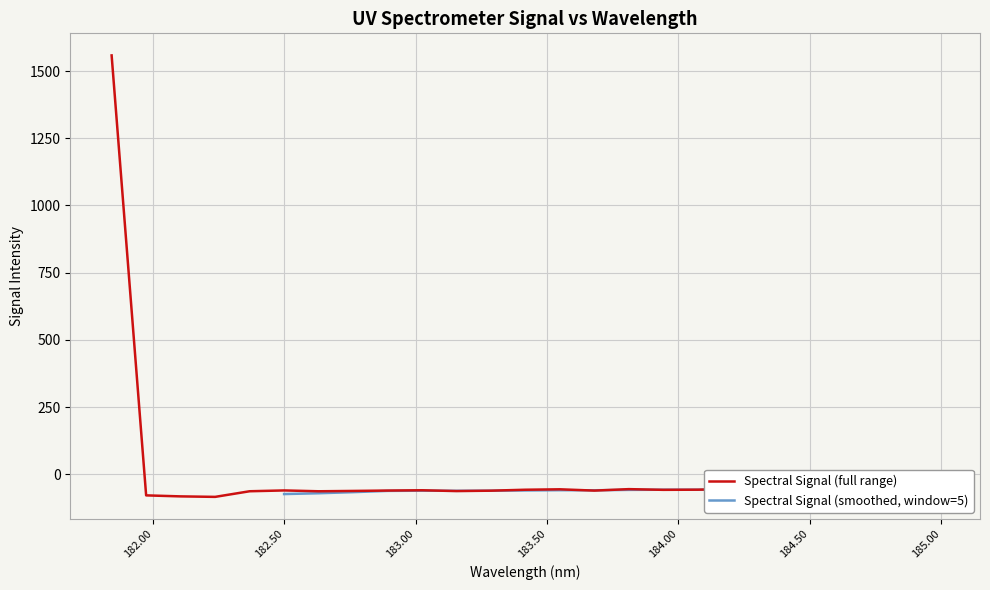

List the labels in order of value, largest first.

181.8418, 184.9911297472, 184.2046578328, 184.5979655002, 184.8600909338, 183.811206745, 183.5488263418, 184.0735234058, 183.4176122368, 184.3357763242, 183.9423730432, 184.7290361848, 184.46687888, 183.0238743082, 182.498667305, 182.8925964608, 183.6800245112, 183.2863821962, 182.7613026778, 183.15513622, 182.3673257152, 182.6299929592, 181.9732053322, 182.1045947288, 182.2359681898